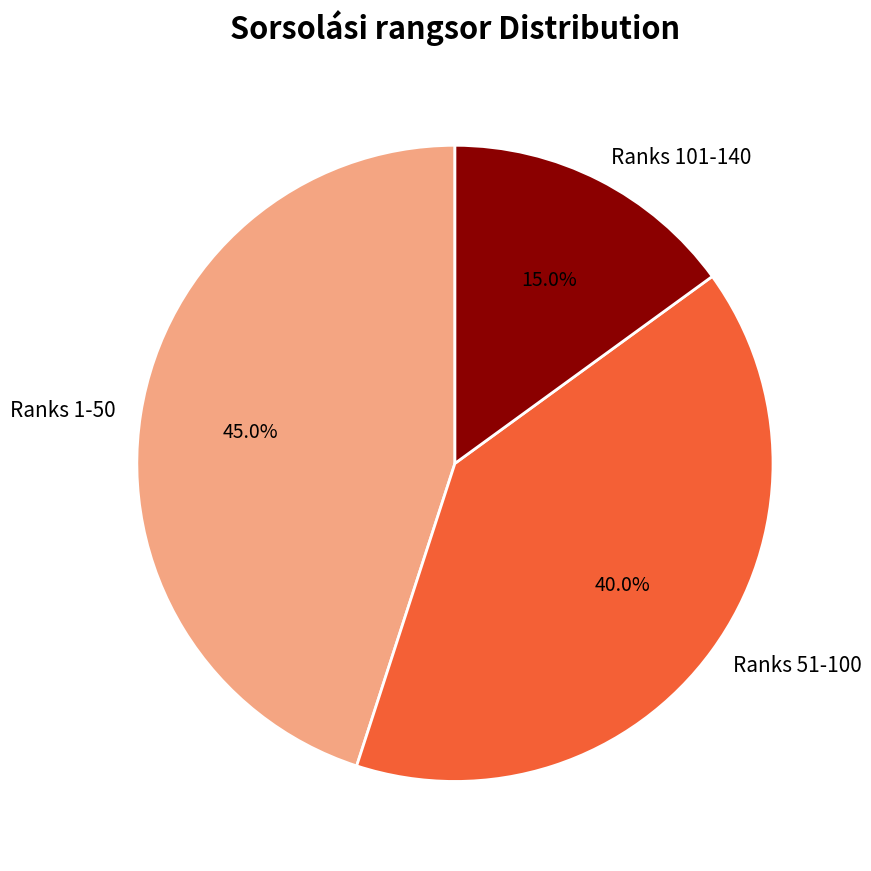

Count the number of slices in the pie.

3